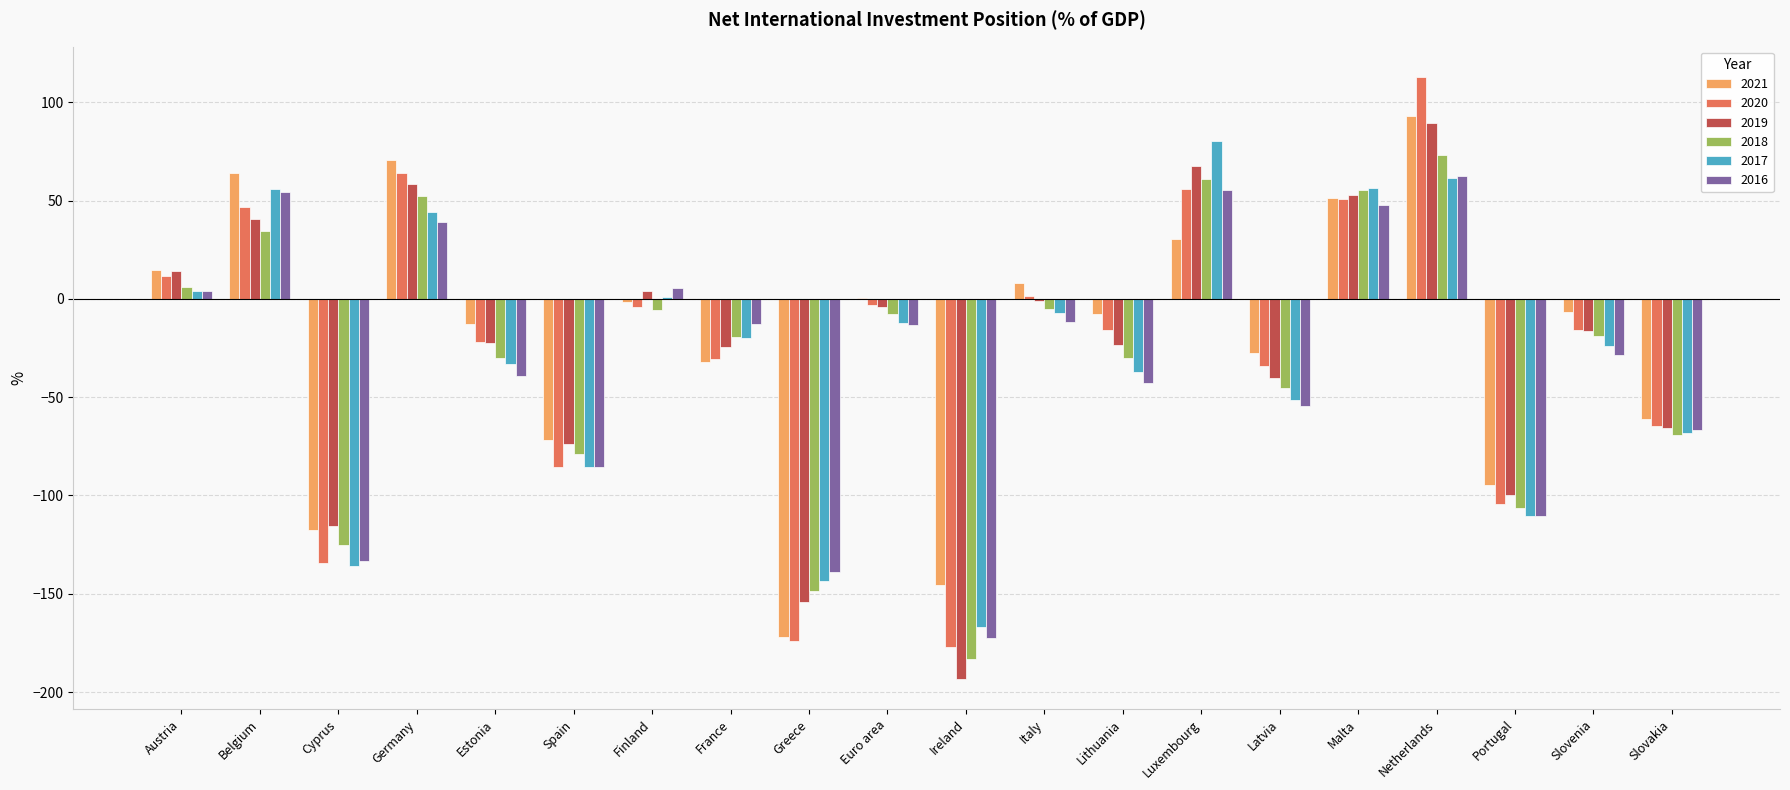

At which category is the sum across all series the highest?

Netherlands